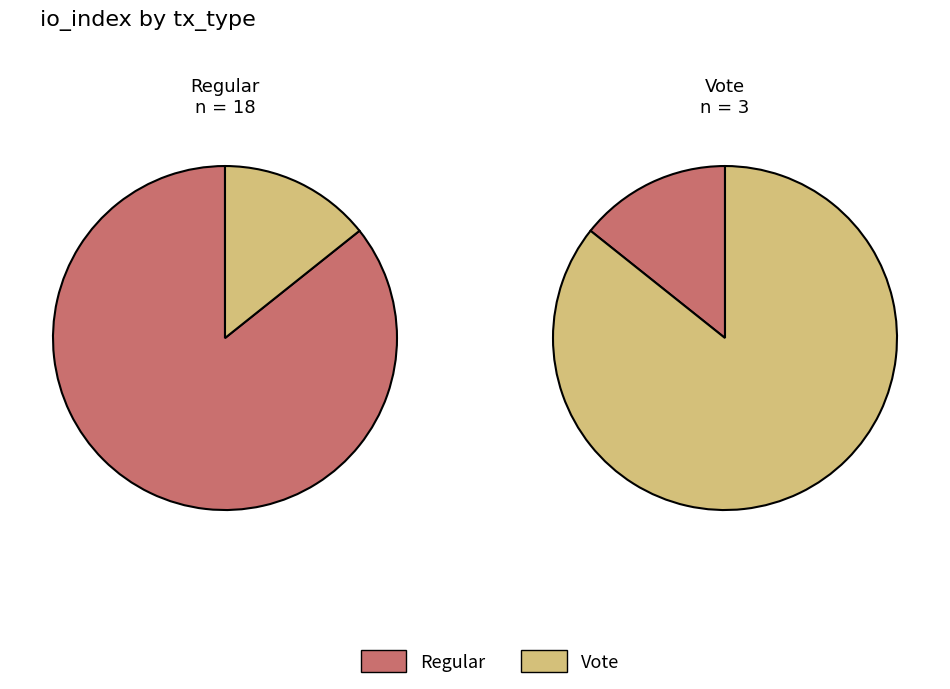

Is it true that io_values is 99% of the pie?

False